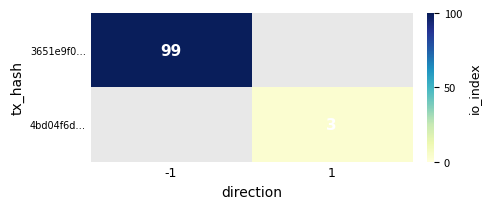

The 3651e9f0… series shows 99 at -1. True or false?

True